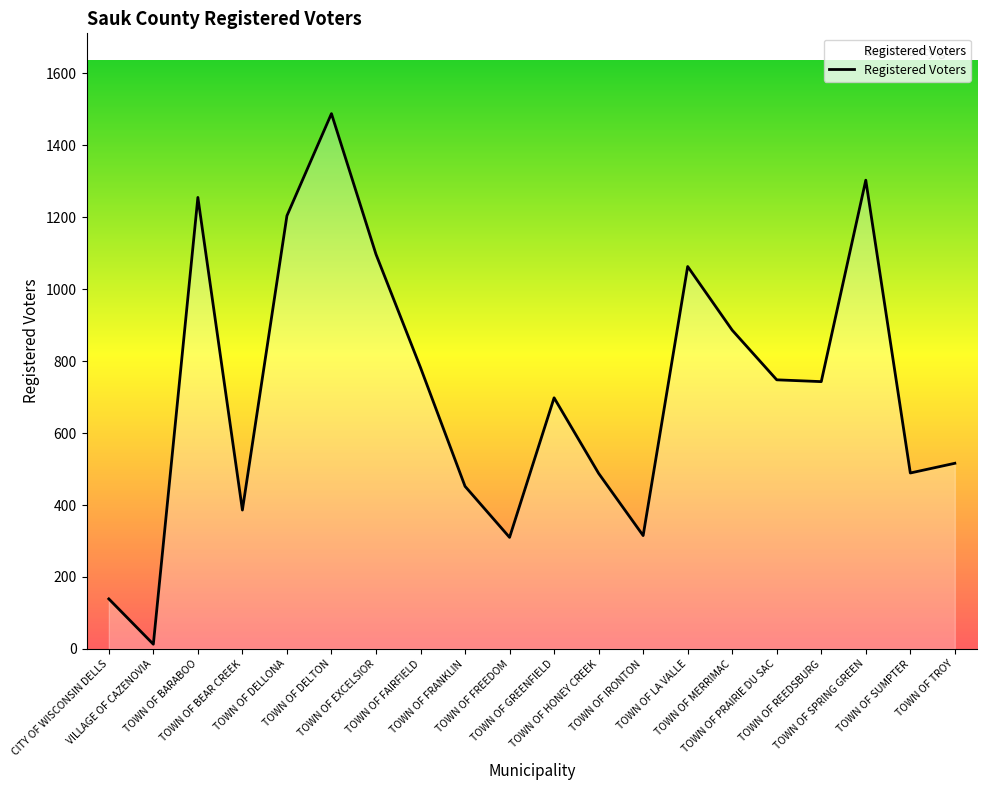

What is the maximum value shown in the chart?

1488